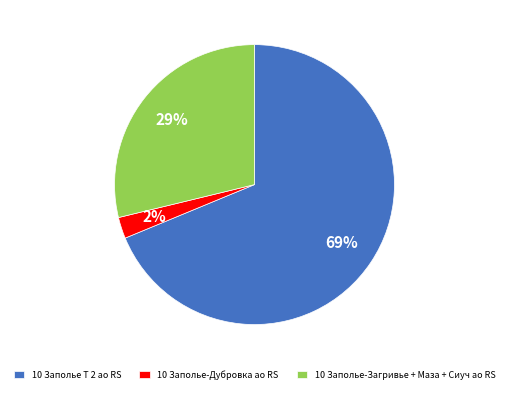

Rank the categories by value from highest to lowest.

10 Заполье Т 2 ао RS, 10 Заполье-Загривье + Маза + Сиуч ао RS, 10 Заполье-Дубровка ао RS